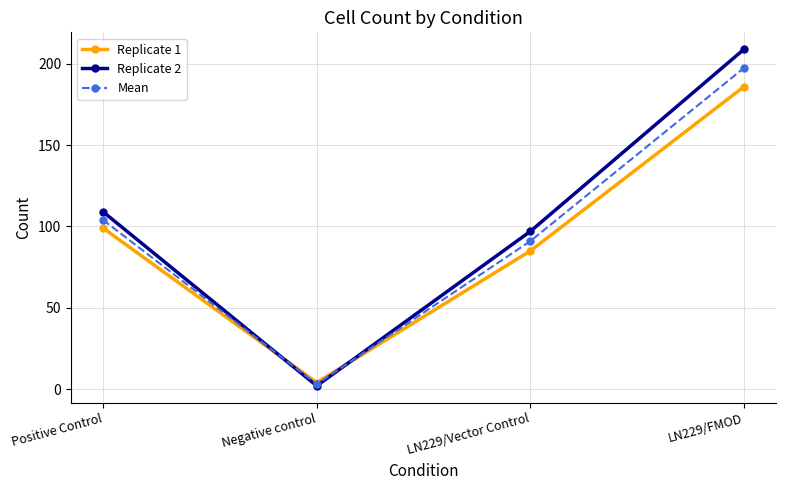

Reading left to right, extract all data points from this chart.

Replicate 1: 99.0	4.0	85.0	186.0
Replicate 2: 109.0	2.0	97.0	209.0
Mean: 104.0	3.0	91.0	197.5